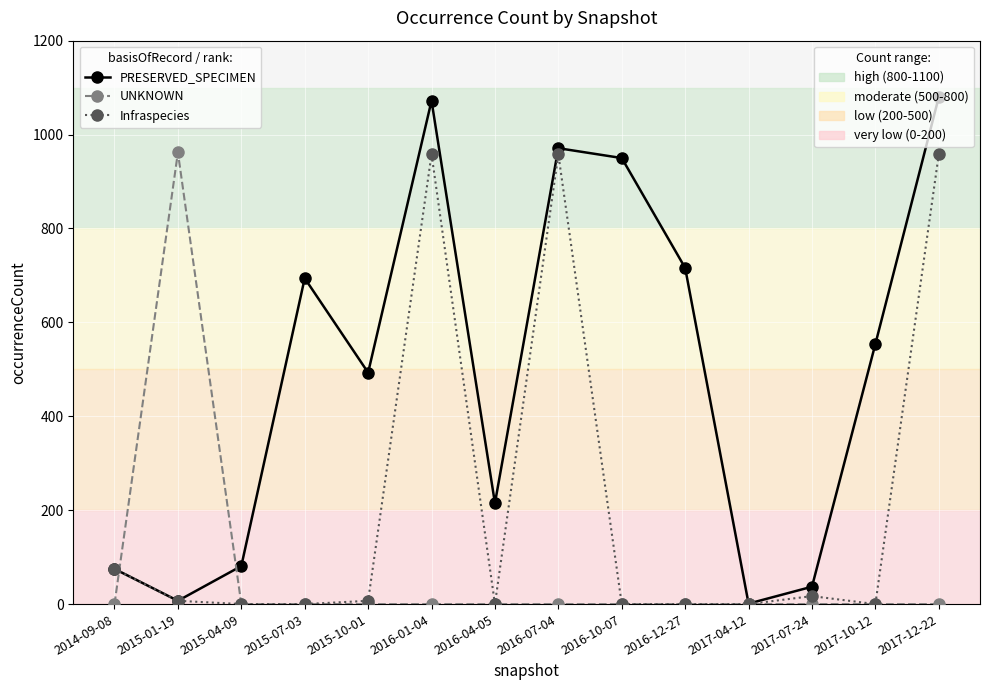

What is the spread (max minus min) of values at 2017-12-22?

1080